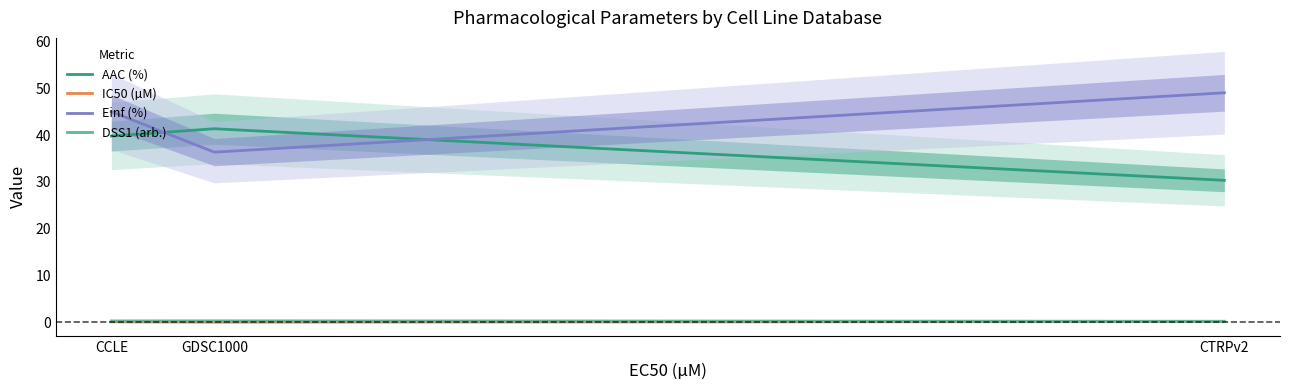

What is the average value of the Einf (%) series?

43.4